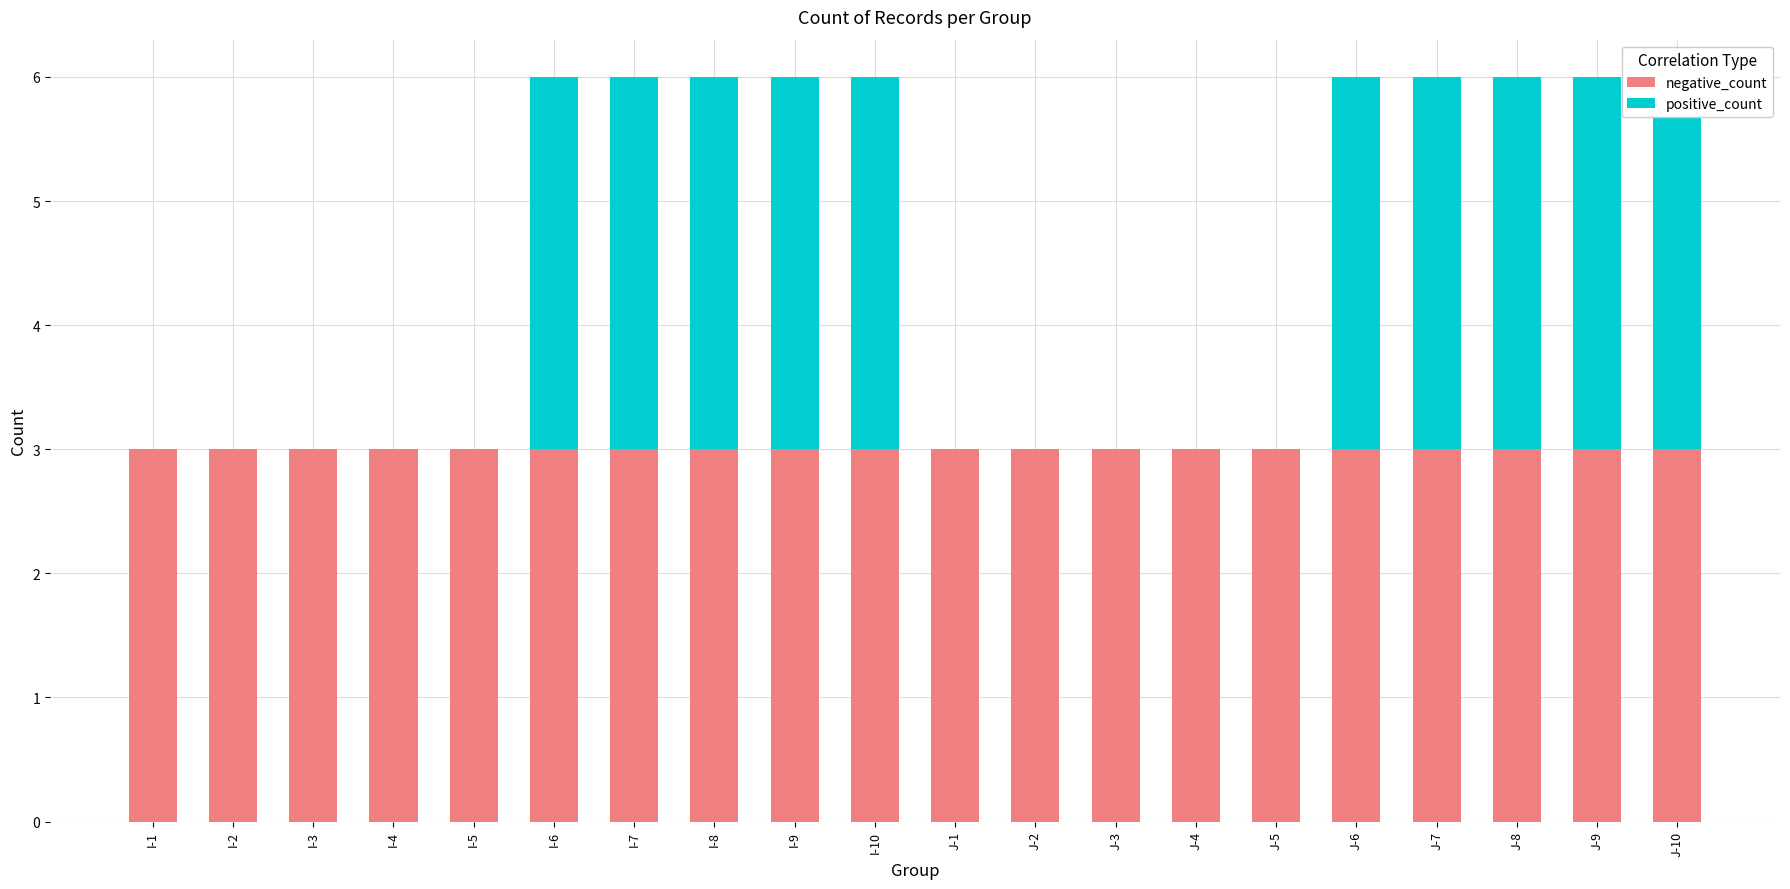

Between J-5 and J-4, which is larger?

J-5